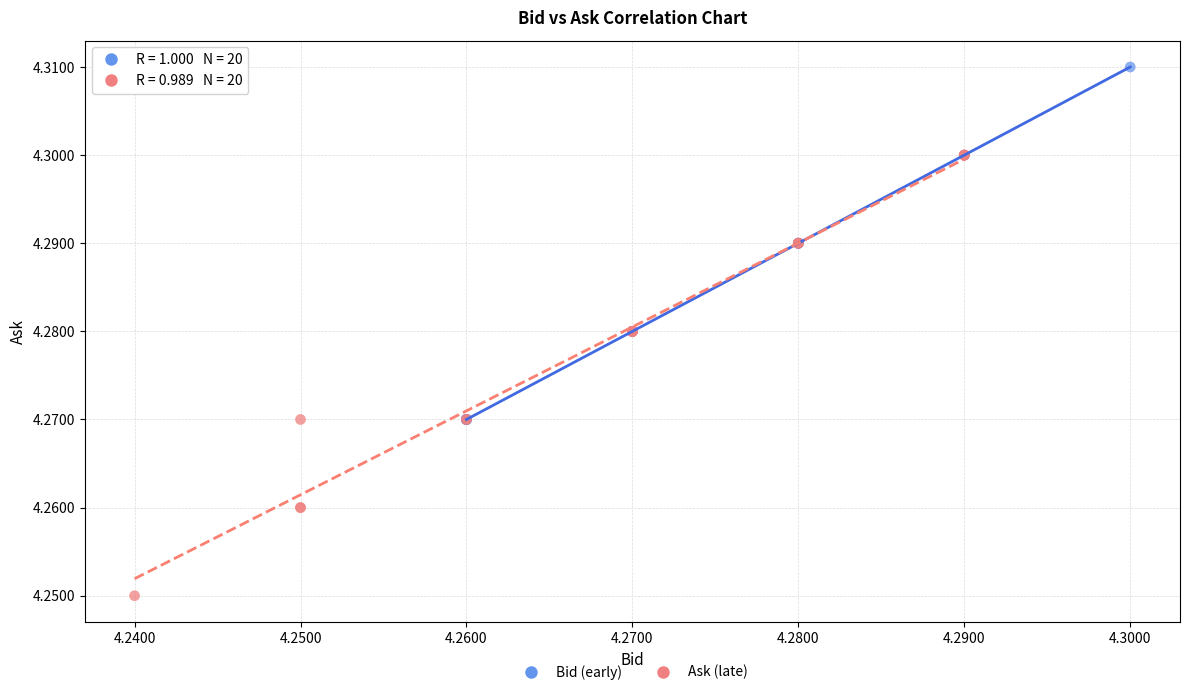

Which series contains the highest Y value?

Bid (early)